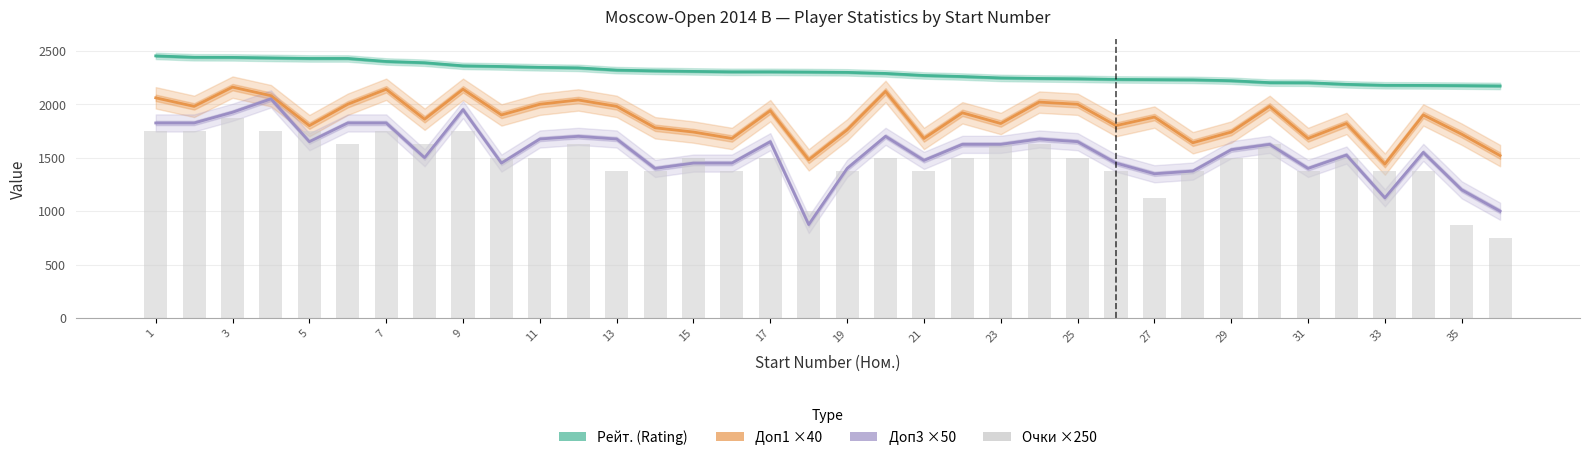

What is the label of the 1st bar from the left?

1